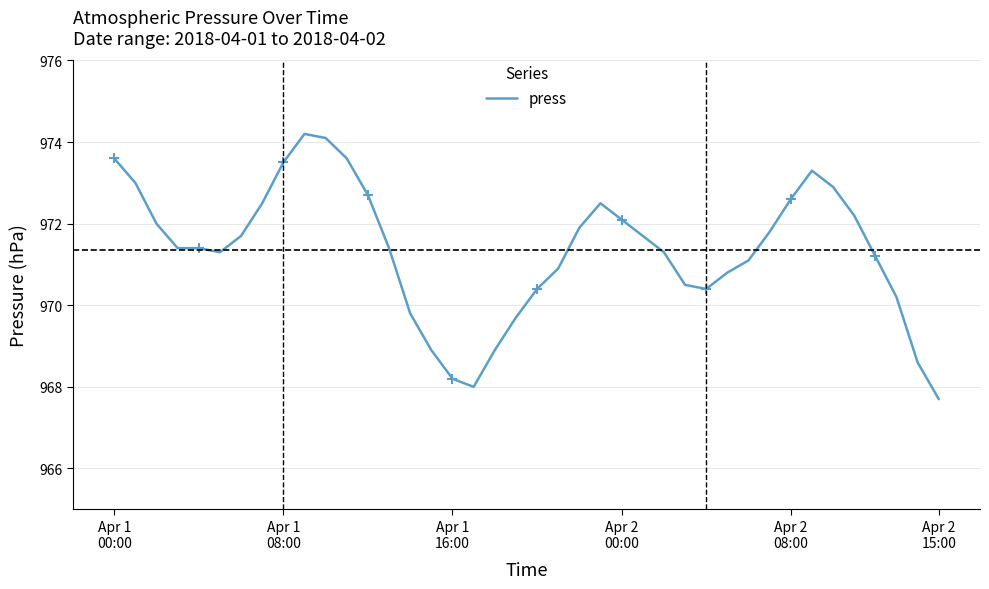

What is the difference between the values at Apr 1
16:00 and 27?

1.5